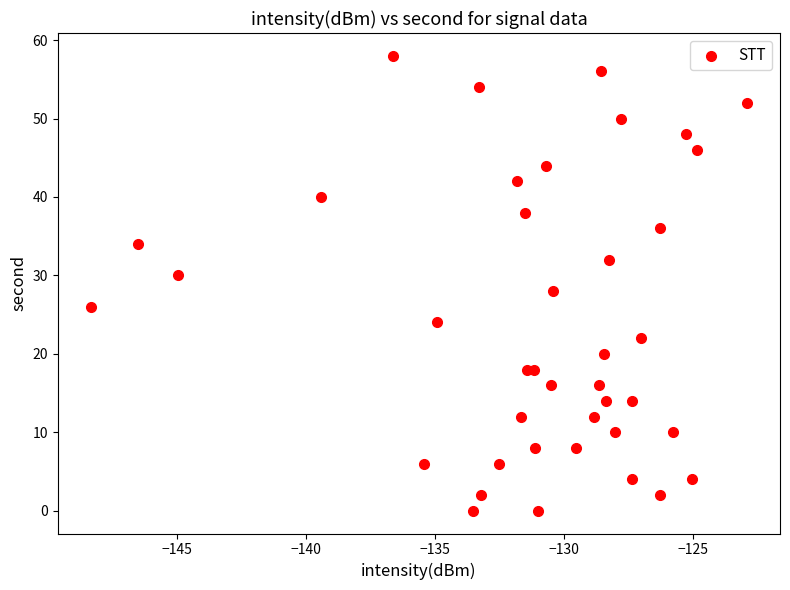

What is the range of Y values (max minus min)?

58